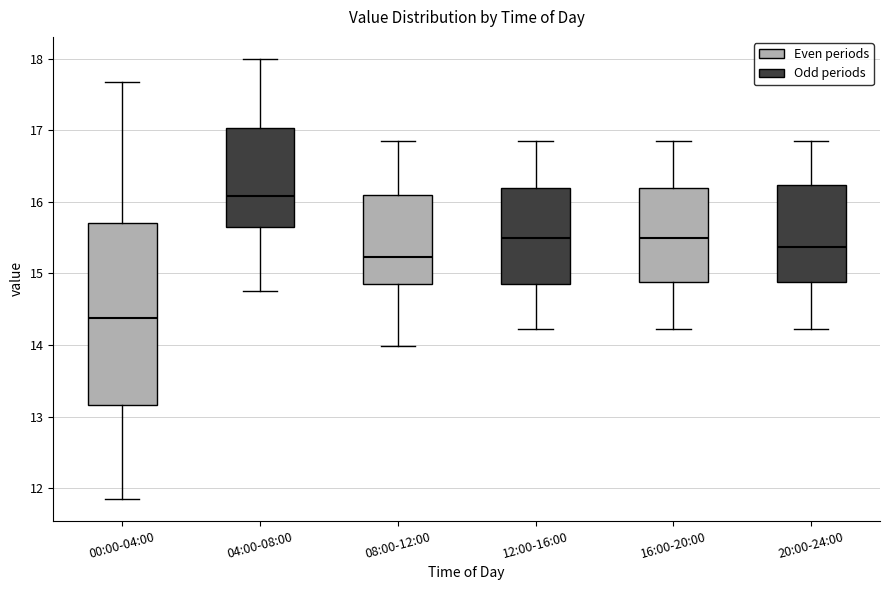

Reading left to right, read every box against the y-axis: the position of its median line, the range the box covers, and the ends of its whiskers. The values are not printed on the chart, so give them approximately, as read against the axis.

00:00-04:00: median 14.4, box 13.2 to 15.7, whiskers 11.9 to 17.7
04:00-08:00: median 16.1, box 15.7 to 17.0, whiskers 14.8 to 18.0
08:00-12:00: median 15.2, box 14.9 to 16.1, whiskers 14.0 to 16.9
12:00-16:00: median 15.5, box 14.9 to 16.2, whiskers 14.2 to 16.9
16:00-20:00: median 15.5, box 14.9 to 16.2, whiskers 14.2 to 16.9
20:00-24:00: median 15.4, box 14.9 to 16.2, whiskers 14.2 to 16.9